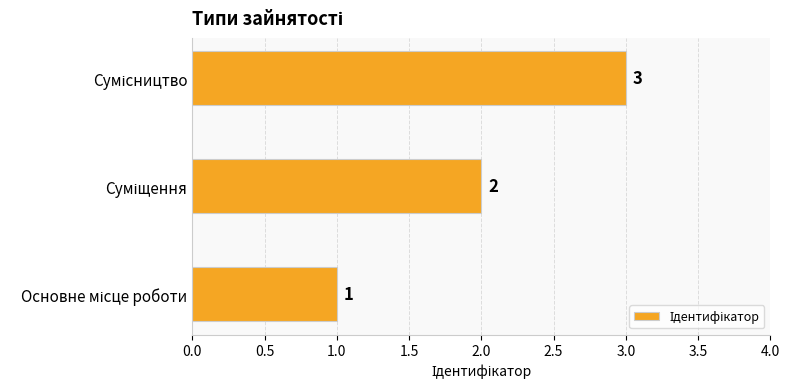

Count the values in the range 1 to 3.

3